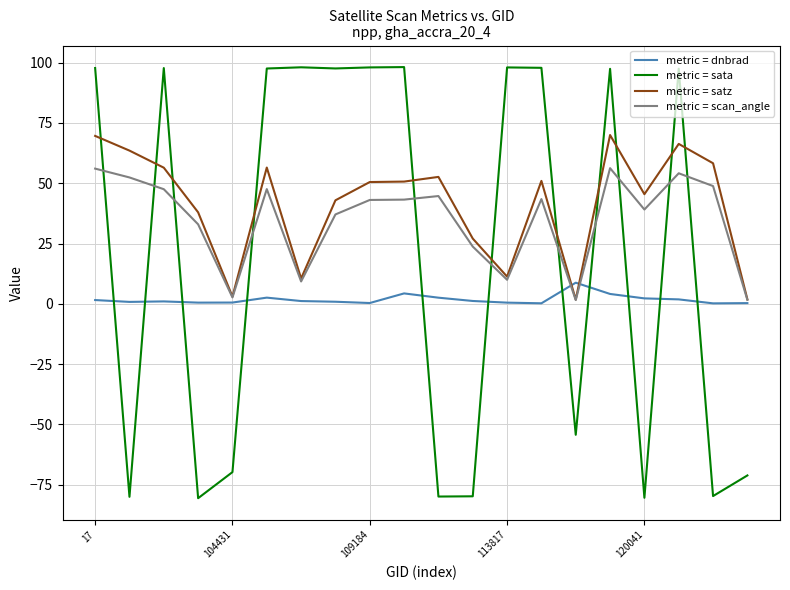

How many intersections are there between metric = dnbrad and metric = sata?

11